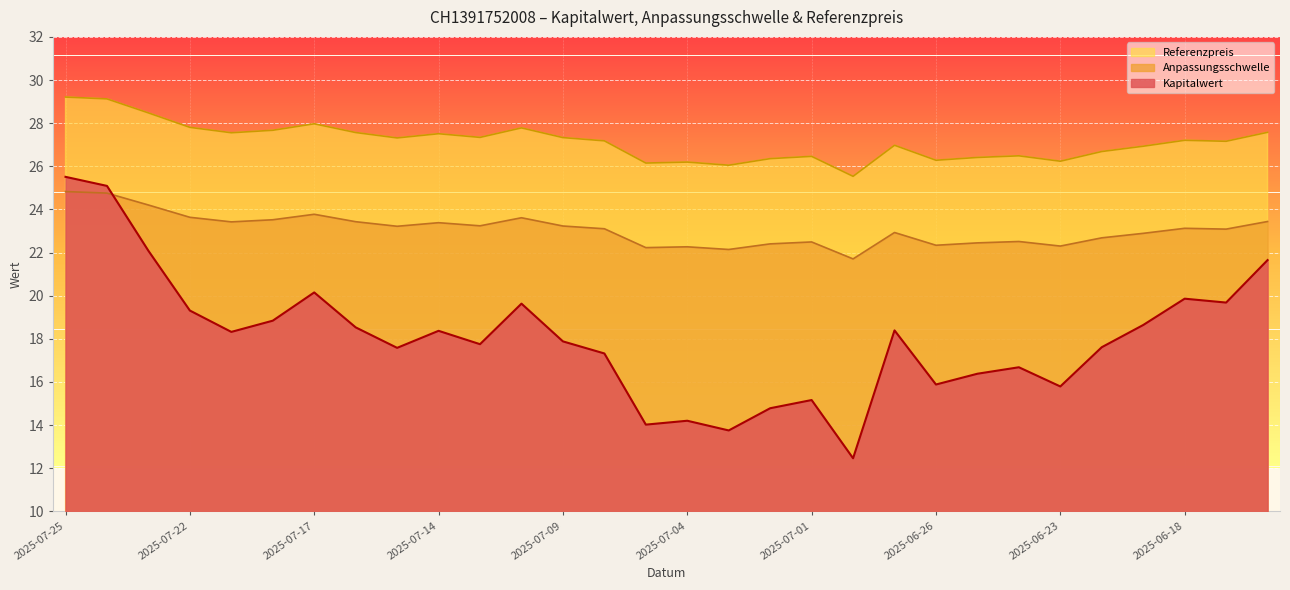

What is the sum of the Anpassungsschwelle values at 2025-07-17 and 2025-07-14?

47.2